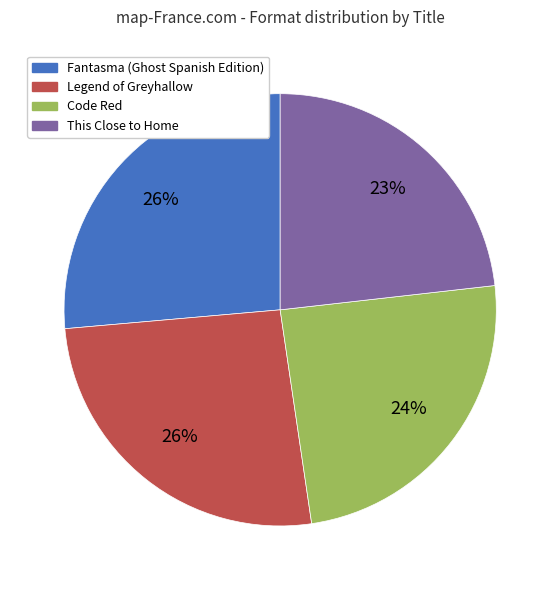

Approximately how many times larger is the value at Code Red compared to Legend of Greyhallow?

0.9